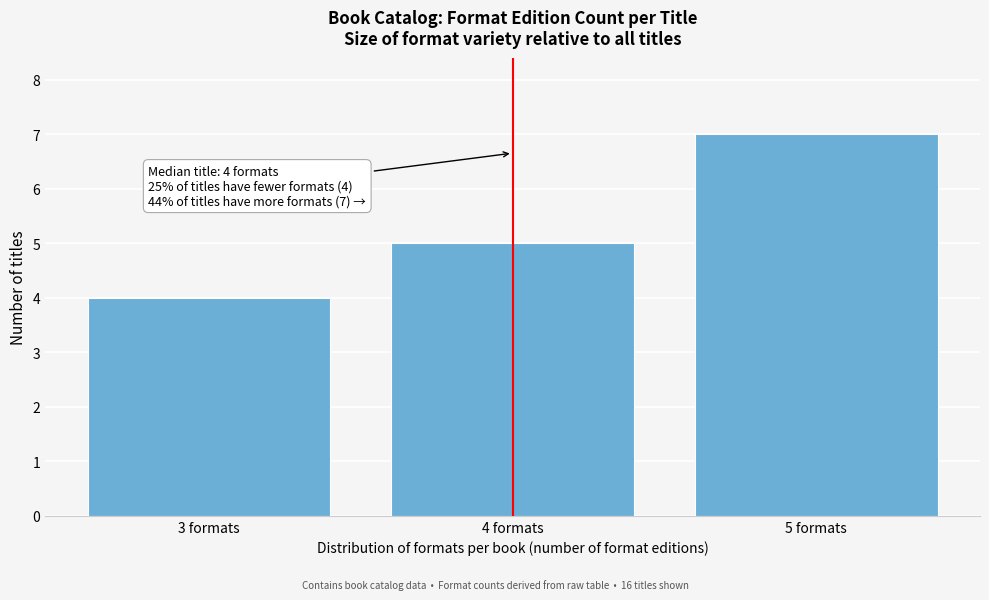

Over which range of the x-axis is the bar tallest?

4.5 to 5.5